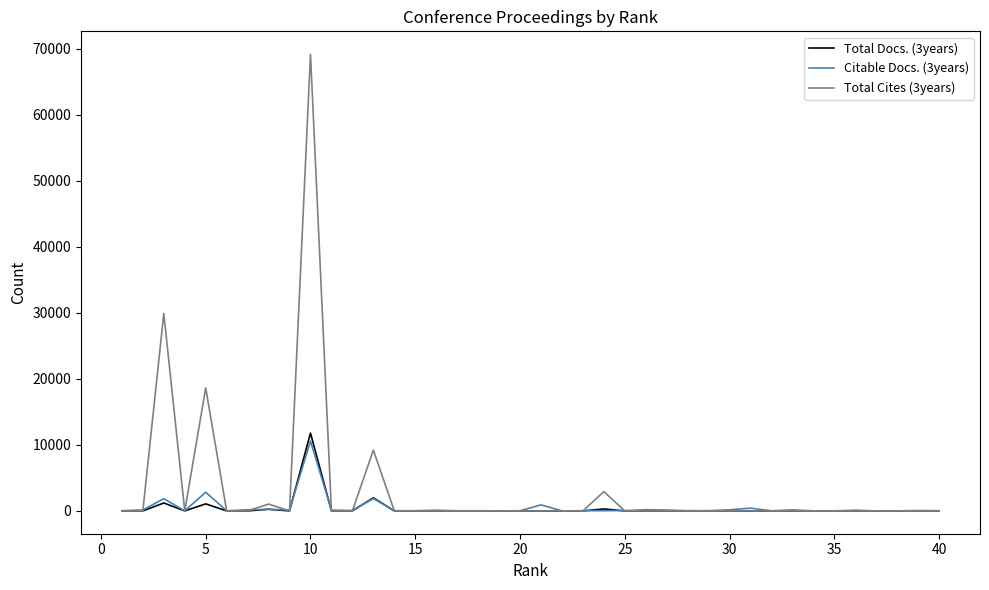

What is the difference between the second highest and minimum values in the Total Cites (3years) series?

29917